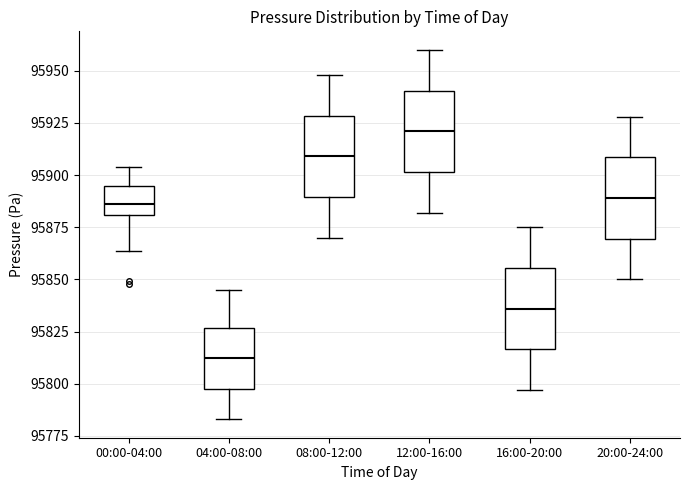

Where does the median line of the box for 12:00-16:00 sit on the y-axis? The values are not printed on the chart, so give them approximately, as read against the axis.

95920